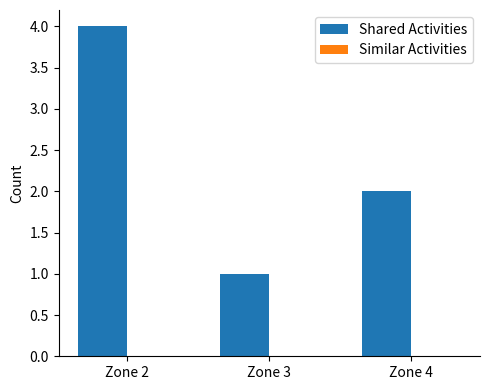

Which category has the highest value across all series?

Zone 2